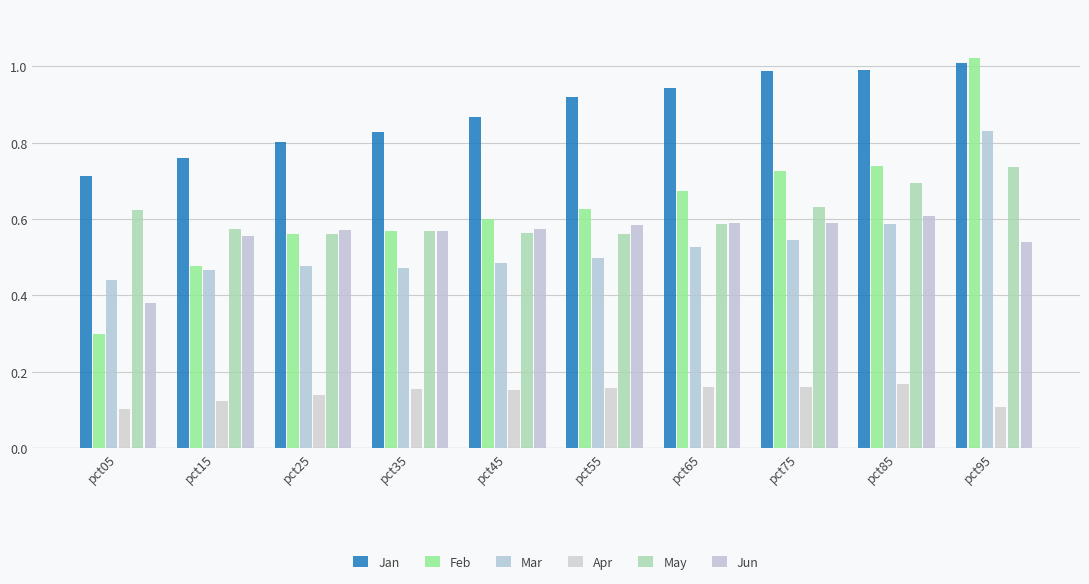

Rank the series at pct35 from lowest to highest value.

Apr, Mar, May, Jun, Feb, Jan